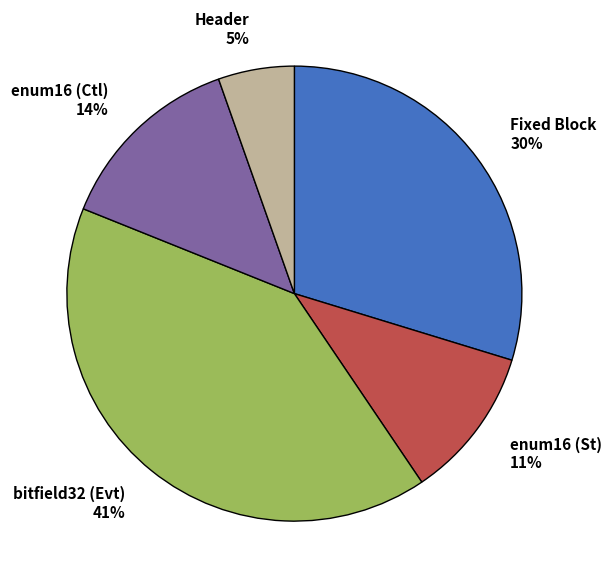

Between enum16 (Ctl) 14% and bitfield32 (Evt) 41%, which is larger?

bitfield32 (Evt) 41%